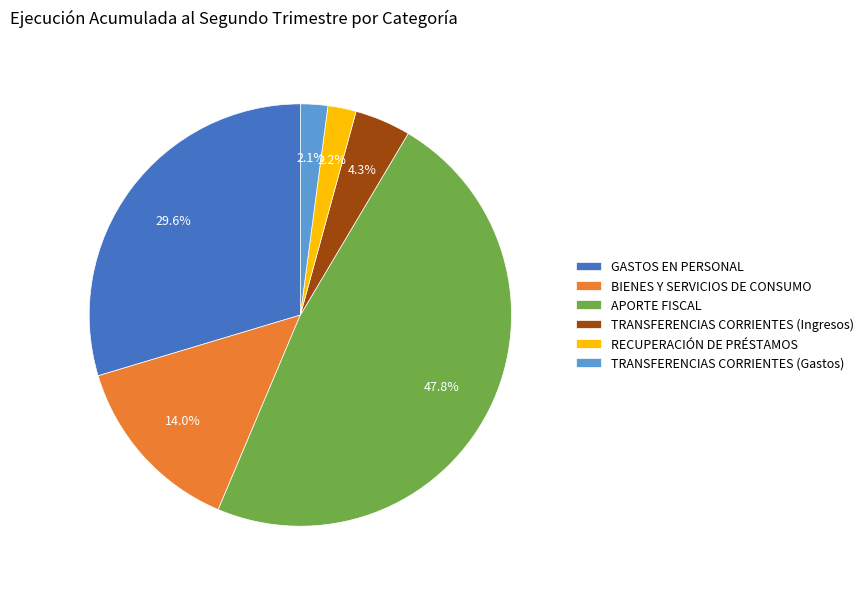

Is there a majority slice in this chart?

No